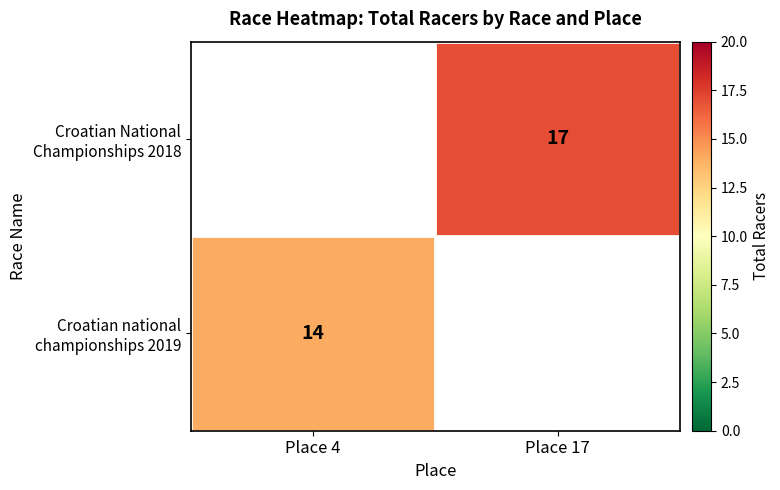

Rank the series at Place 4 from lowest to highest value.

Croatian National Championships 2018, Croatian national championships 2019